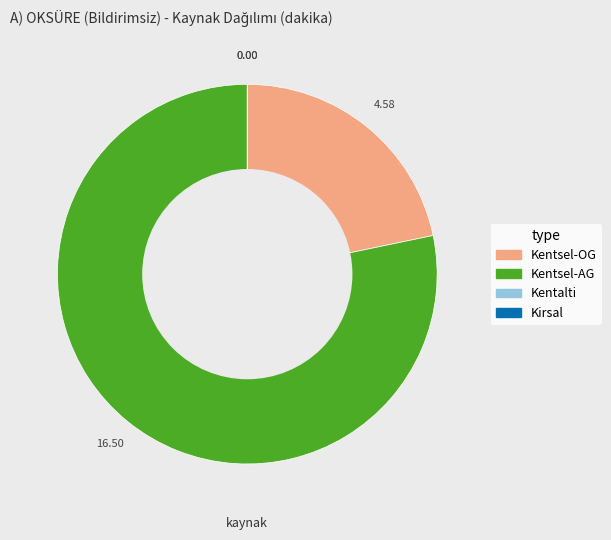

Is there any slice that represents more than half of the pie?

Yes